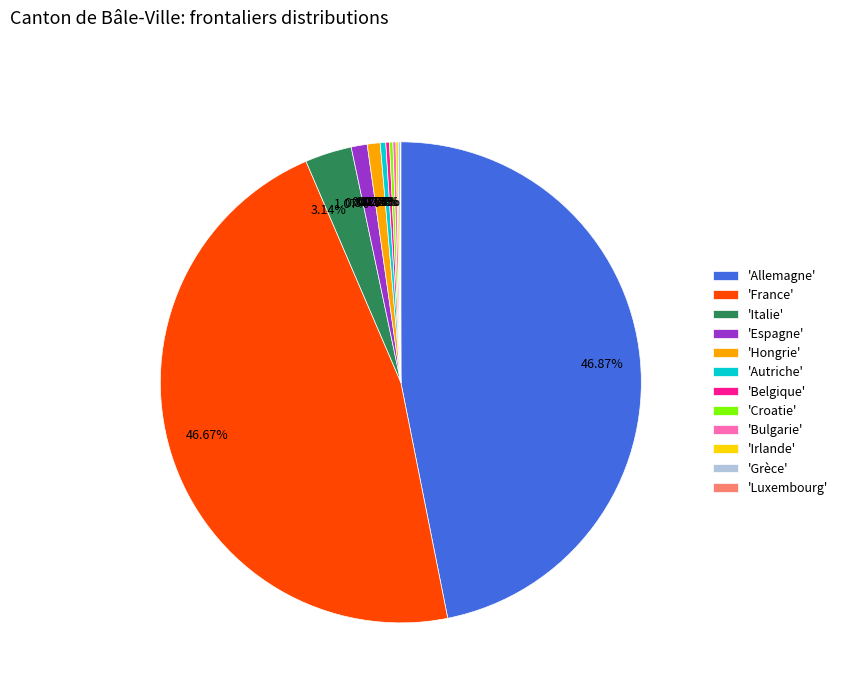

To the nearest percent, what is the difference between the largest and smallest slice percentages?

47%